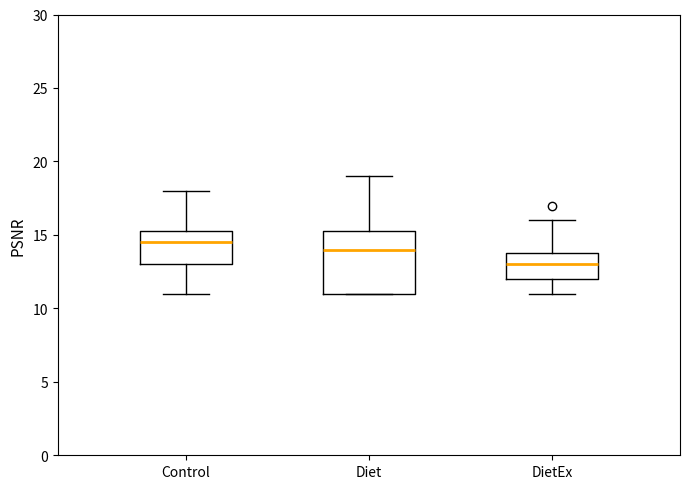

Reading left to right, transcribe this box plot: for each box, give where its median line is, the range the box spans, and where its two whiskers end, as read against the y-axis. The values are not printed on the chart, so give them approximately, as read against the axis.

Control: median 14.5, box 13.0 to 15.5, whiskers 11.0 to 18.0
Diet: median 14.0, box 11.0 to 15.5, whiskers 11.0 to 19.0
DietEx: median 13.0, box 12.0 to 14.0, whiskers 11.0 to 16.0